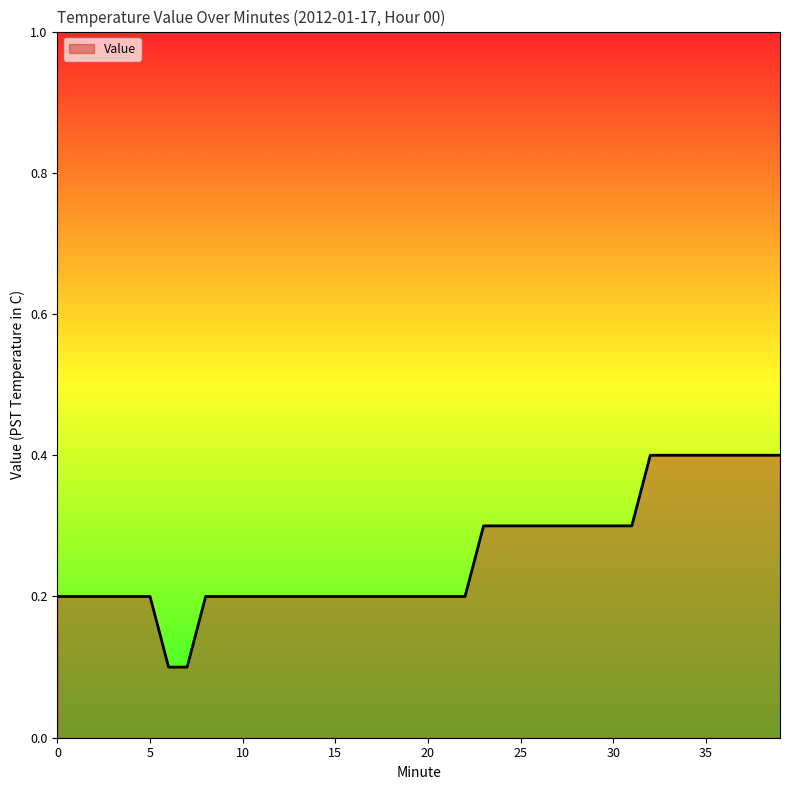

Count the number of categories in the chart.

40